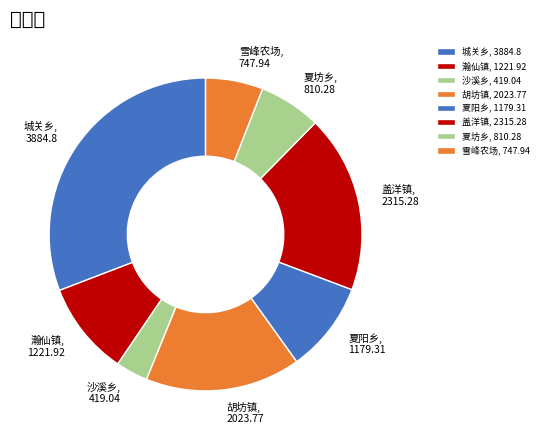

What is the ratio of the value at 沙溪乡 to the value at 雪峰农场?

0.6